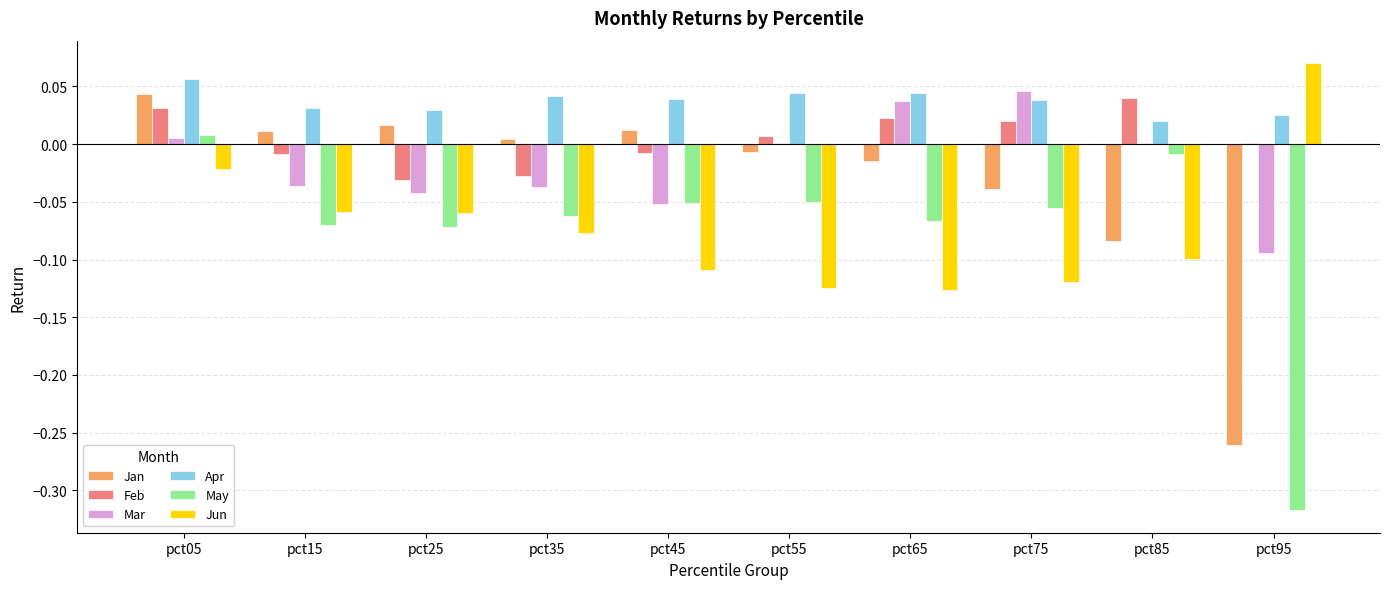

The value of Feb at pct85 is 0.0. True or false?

True